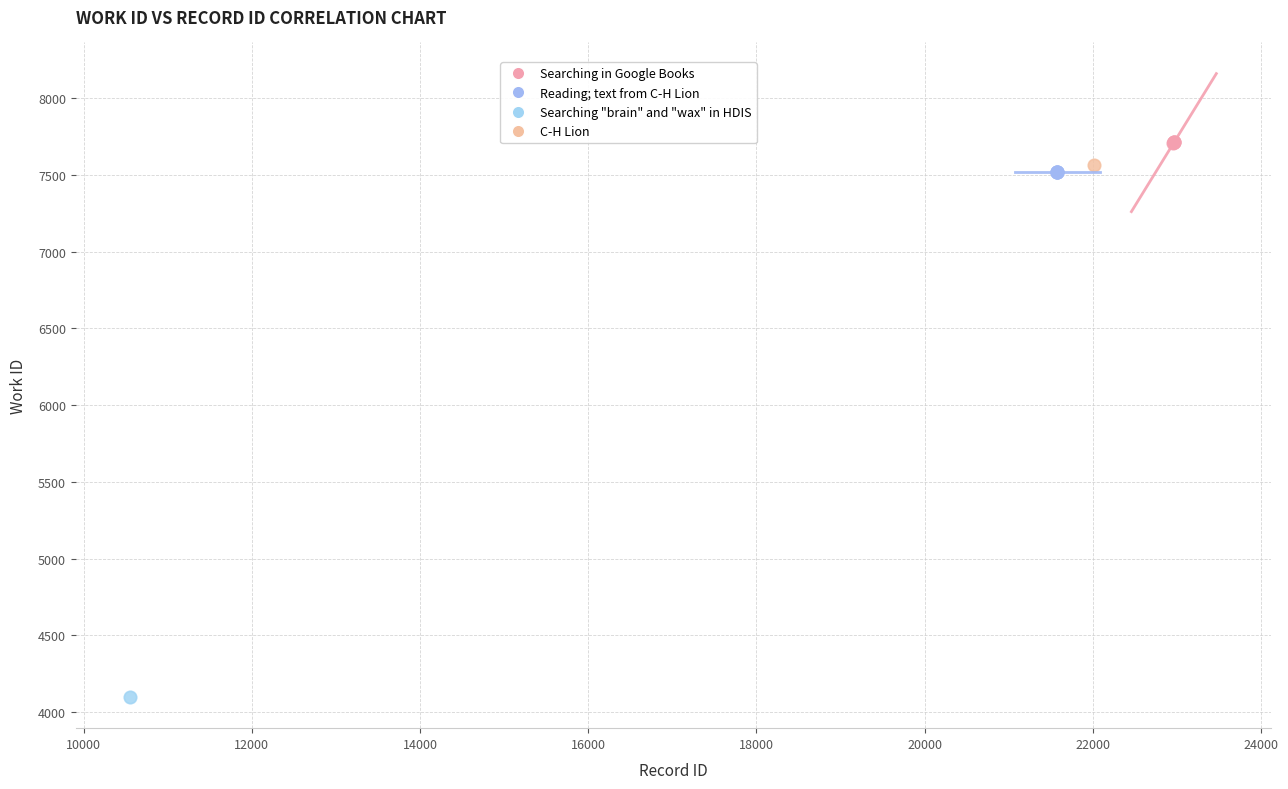

What are all the series names shown in the legend?

Searching in Google Books, Reading; text from C-H Lion, Searching "brain" and "wax" in HDIS, C-H Lion